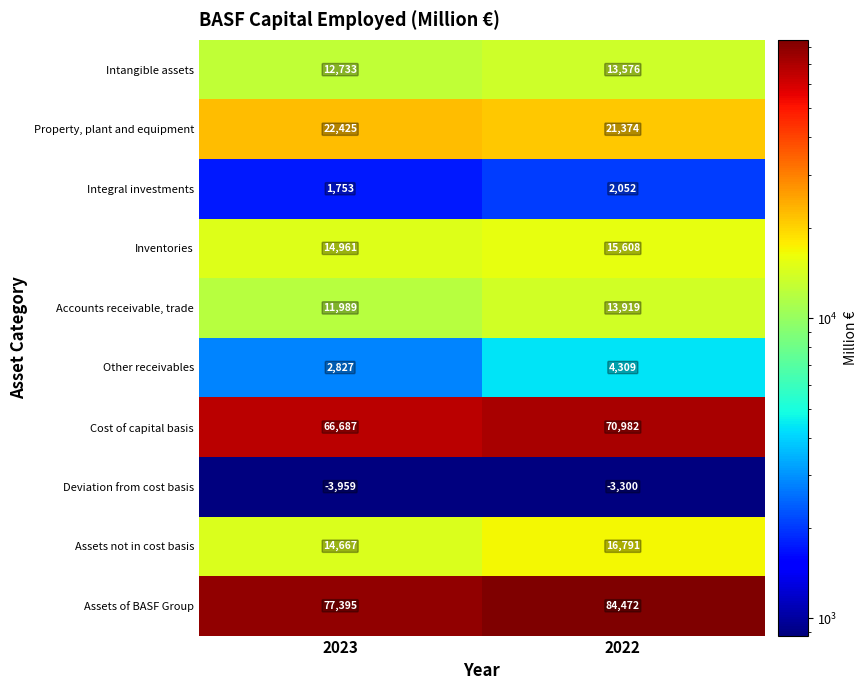

Which category has the highest value across all series?

2022